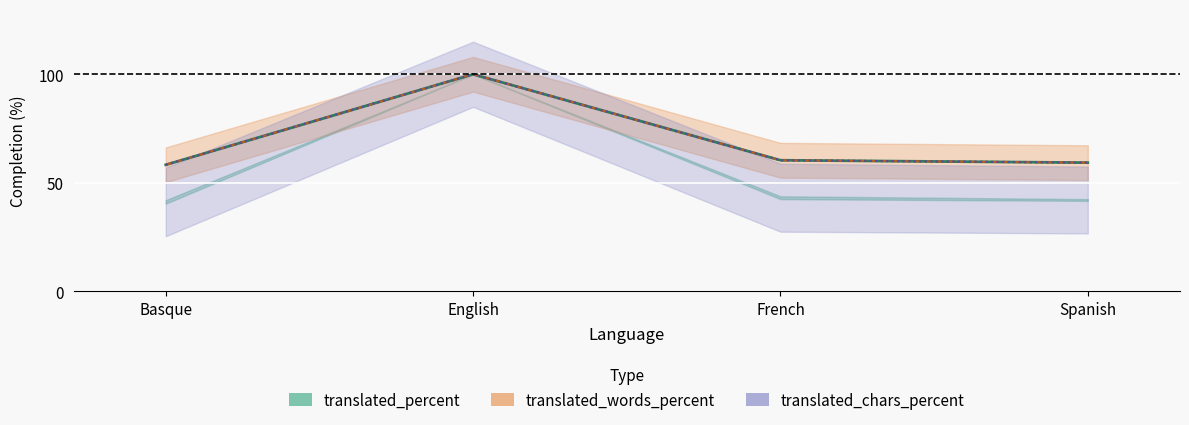

Reading left to right, what are all the values shown in this chart?

Basque=58.3	English=100.0	French=60.4	Spanish=59.3